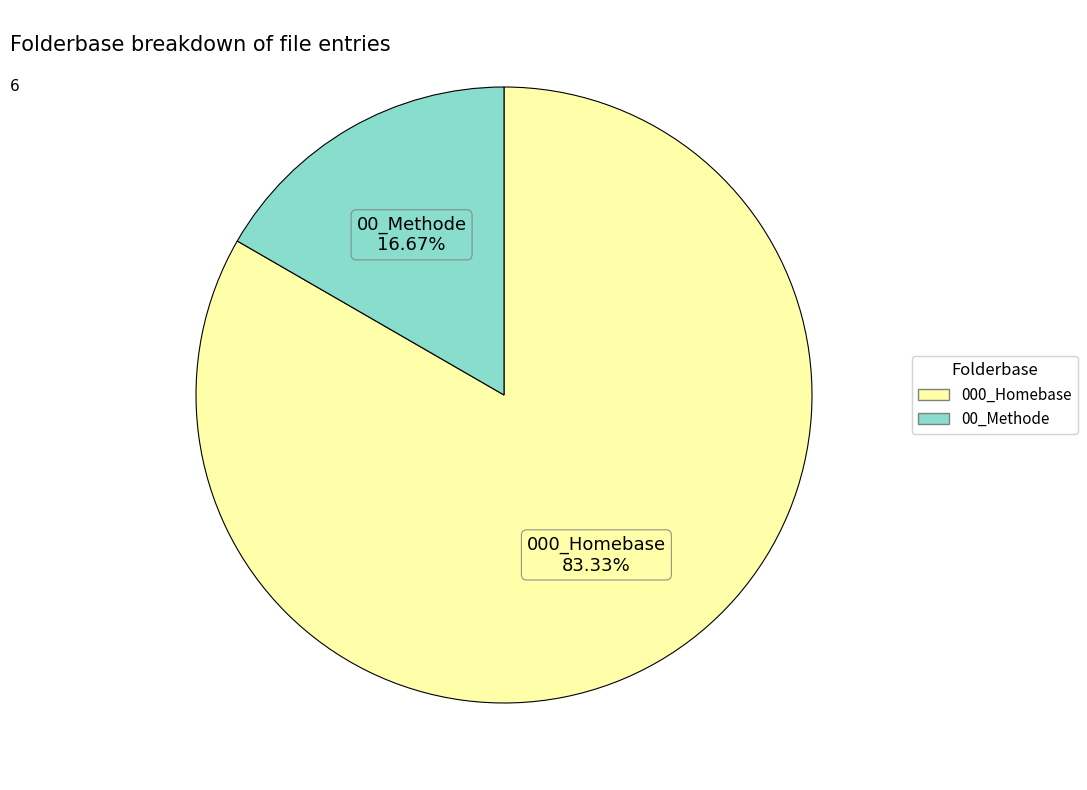

The 000_Homebase slice represents 83% of the pie. True or false?

True